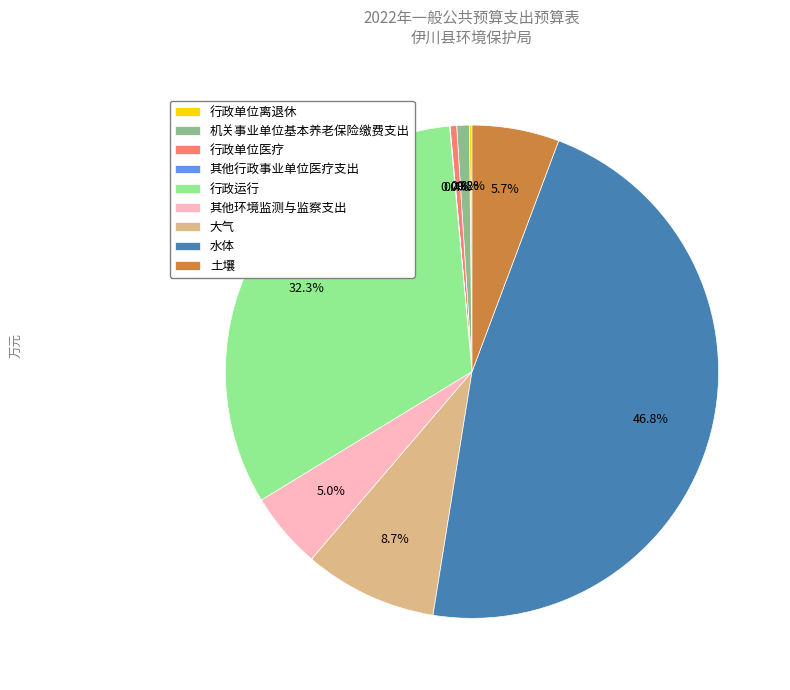

What is the largest slice in the pie chart?

水体